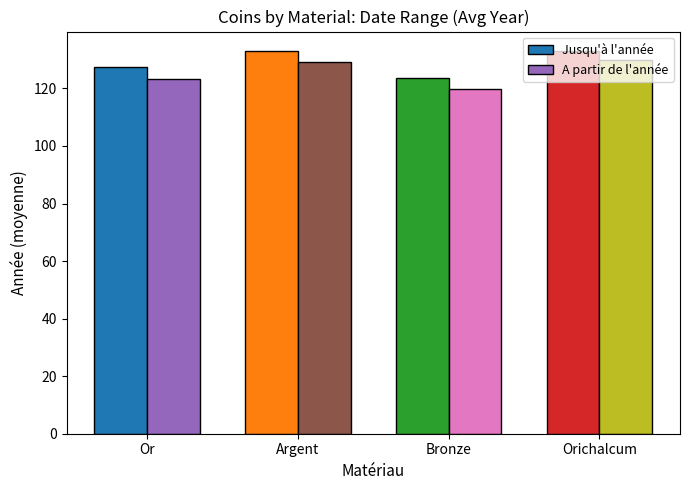

Does the chart contain any negative values?

No